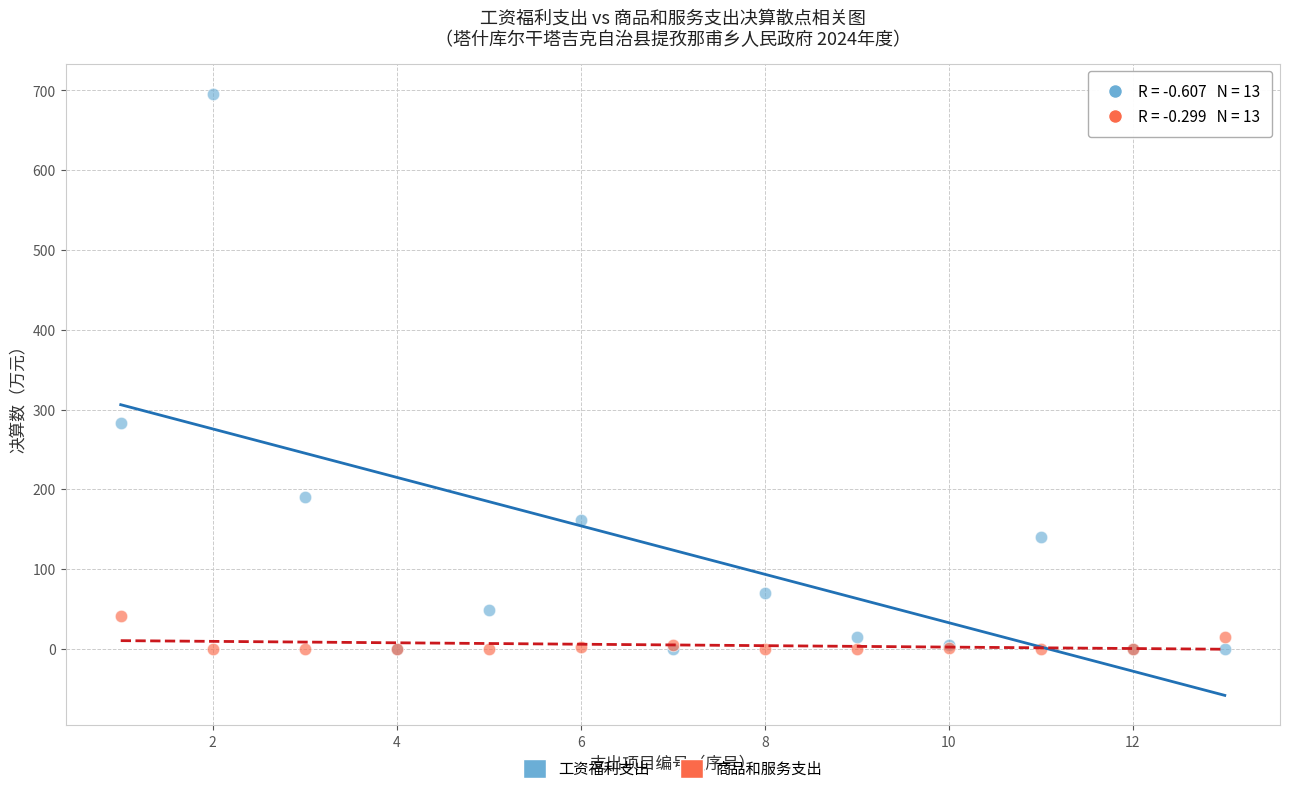

In the 工资福利支出 series, what Y value is closest to 347?

283.6